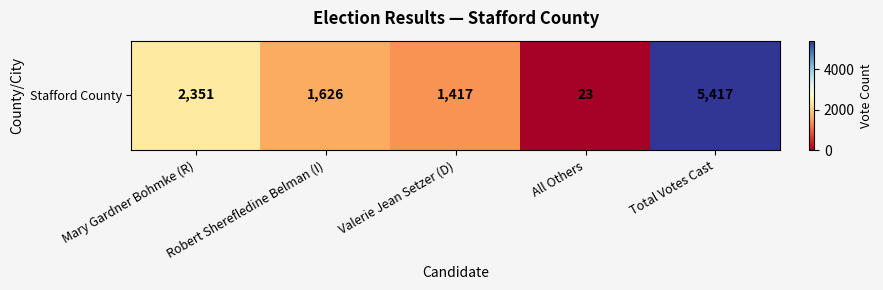

Is it true that the value at All Others is 23?

True